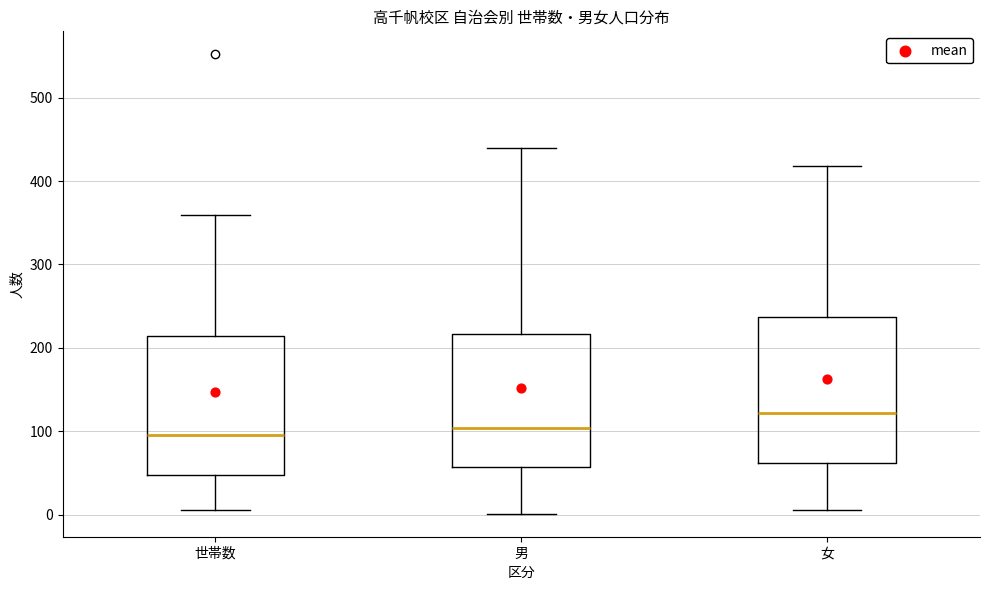

Where does the median line of the box for 女 sit on the y-axis? The values are not printed on the chart, so give them approximately, as read against the axis.

120